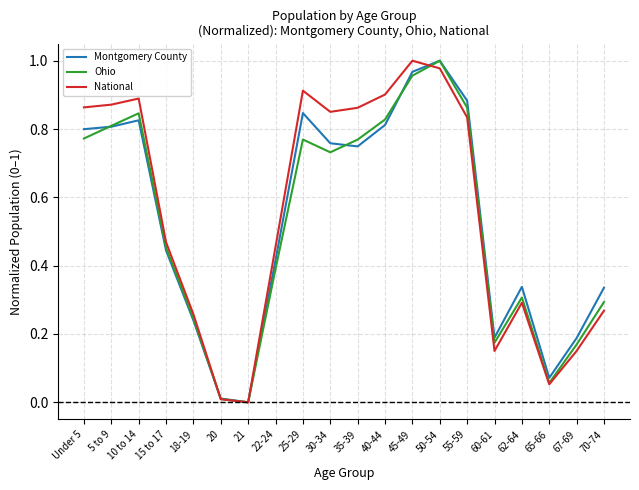

At 62-64, list the series in order from smallest to largest.

National, Ohio, Montgomery County